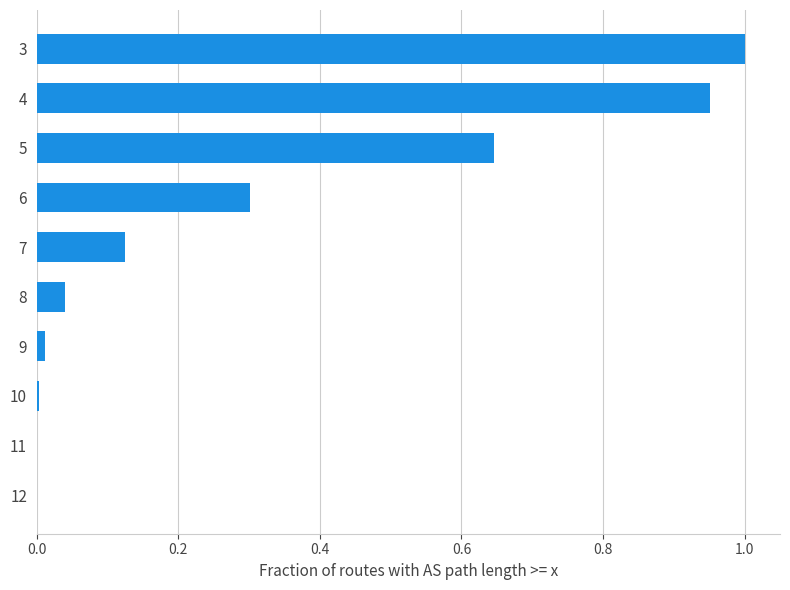

What is the average value?

0.3